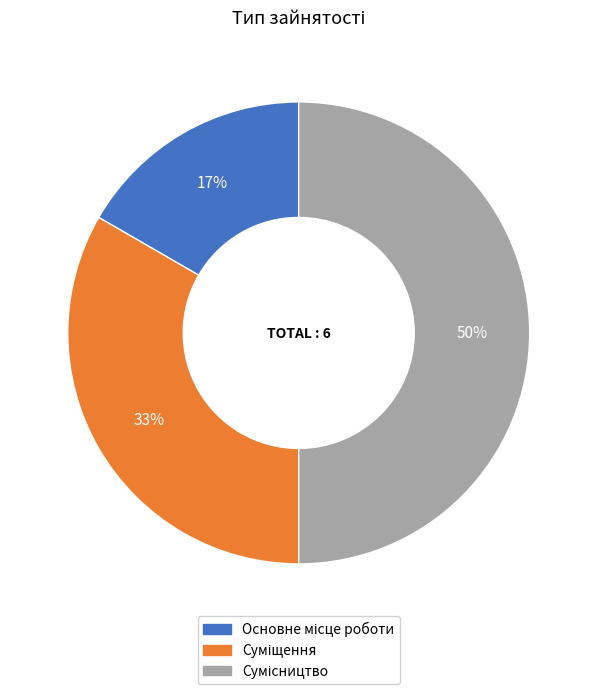

To the nearest percent, what is the difference between the largest and smallest slice percentages?

33%